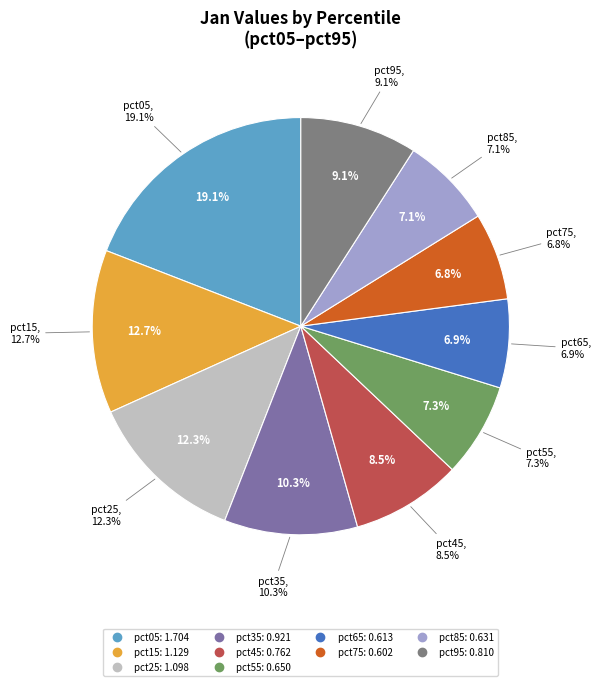

How many slices are in this pie chart?

10